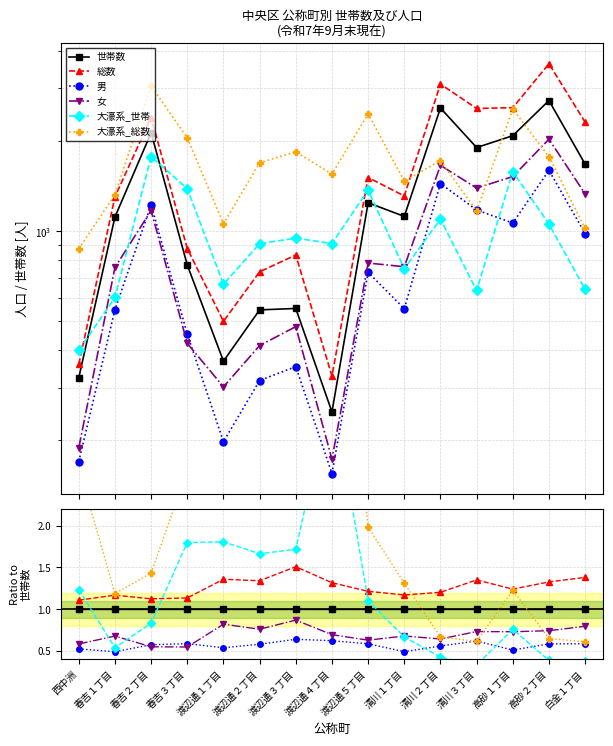

True or false: 大濠系_世帯 and 大濠系_総数 intersect in this chart.

False